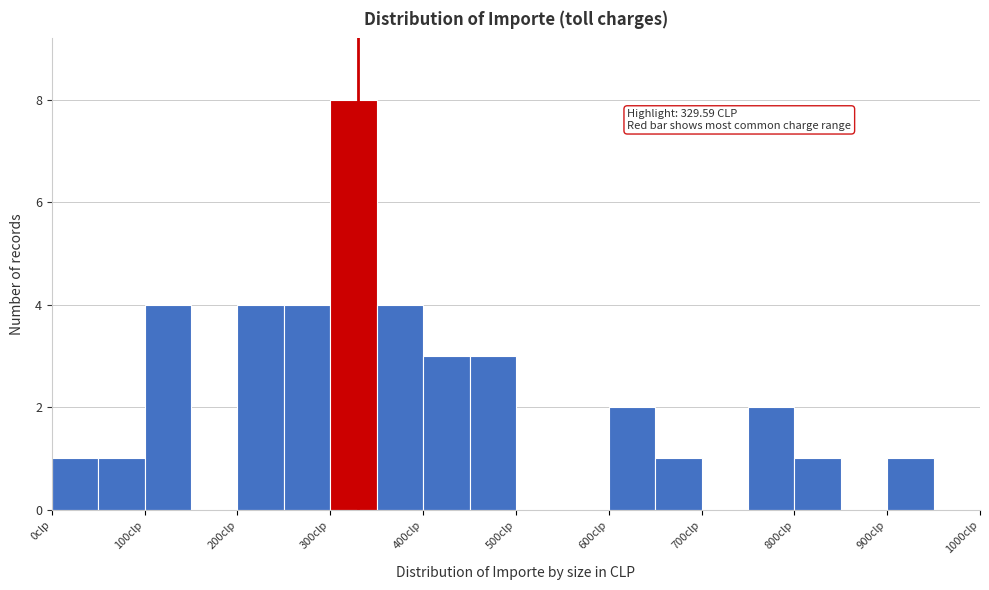

Which range on the x-axis has the tallest bar?

300 to 350